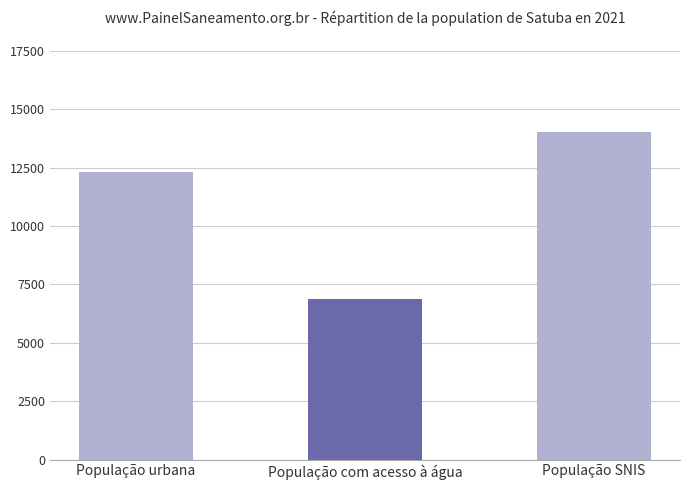

Does the chart contain stacked bars?

No